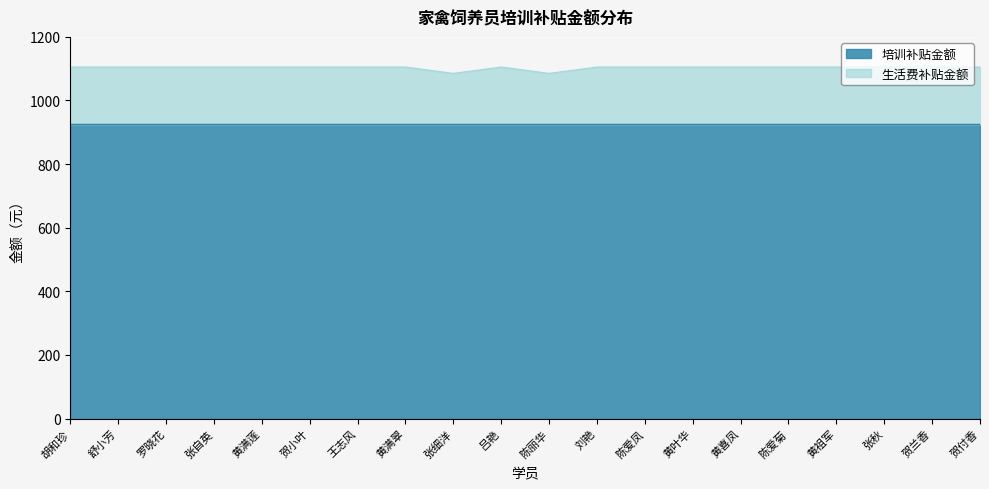

Rank the categories by value from lowest to highest.

张细洋, 陈丽华, 胡和珍, 舒小芳, 罗晓花, 张自英, 黄满莲, 贺小叶, 王志风, 黄满翠, 吕艳, 刘艳, 陈爱凤, 黄叶华, 黄喜凤, 陈爱菊, 黄祖军, 张秋, 贺兰香, 贺付香